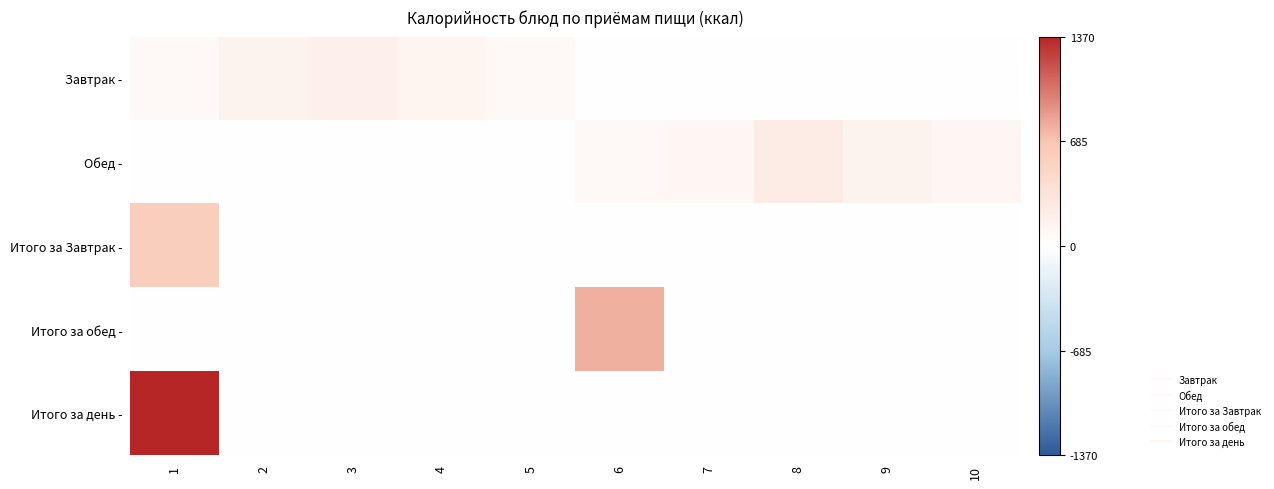

Between 10 and 5, which is larger?

5